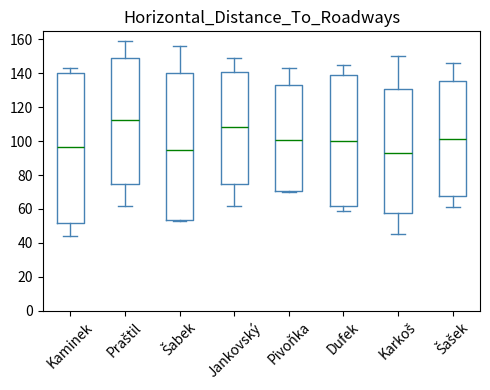

Reading left to right, transcribe this box plot: for each box, give where its median line is, the range the box spans, and where its two whiskers end, as read against the y-axis. The values are not printed on the chart, so give them approximately, as read against the axis.

Kaminek: median 96, box 52 to 140, whiskers 44 to 144
Praštil: median 112, box 74 to 150, whiskers 62 to 160
Šabek: median 94, box 54 to 140, whiskers 54 (just below the box's lower edge) to 156
Jankovský: median 108, box 74 to 140, whiskers 62 to 150
Pivoňka: median 100, box 70 to 134, whiskers 70 (just below the box's lower edge) to 144
Dufek: median 100, box 62 to 140, whiskers 60 to 146
Karkoš: median 94, box 58 to 130, whiskers 46 to 150
Šašek: median 102, box 68 to 136, whiskers 62 to 146